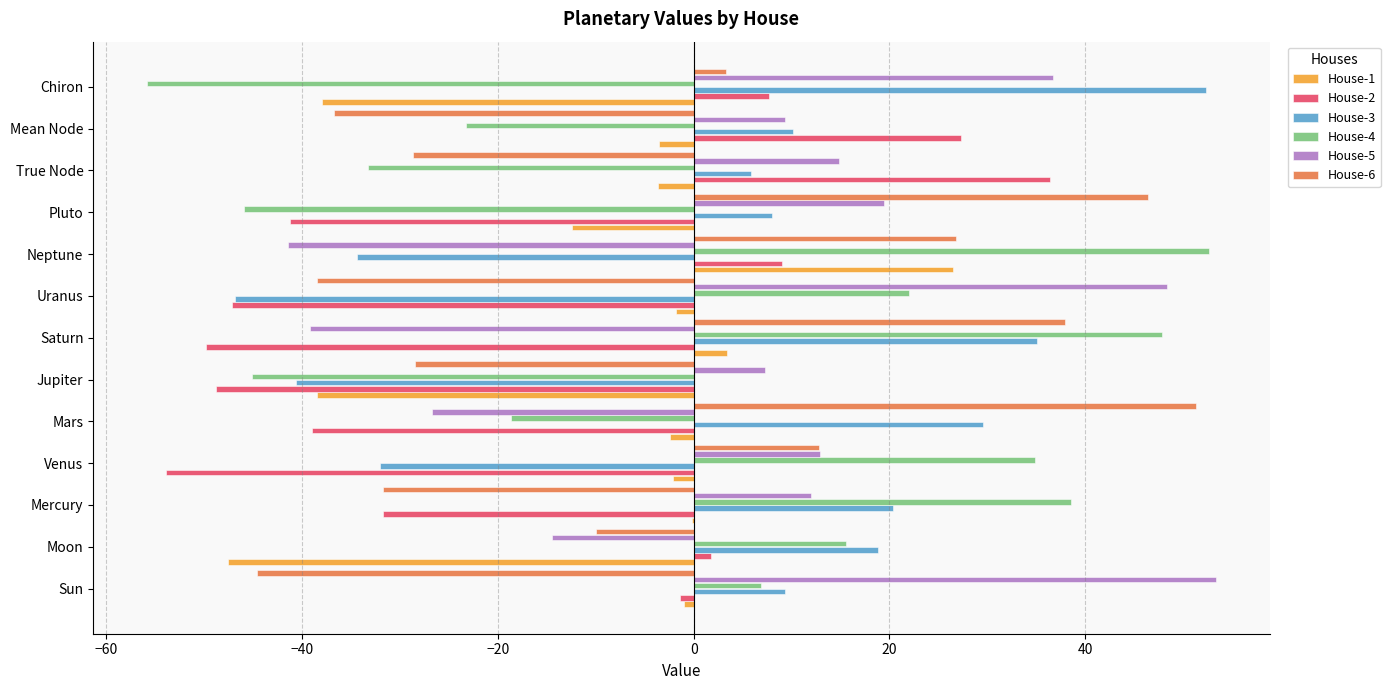

At which label does House-6 reach its peak?

Mars